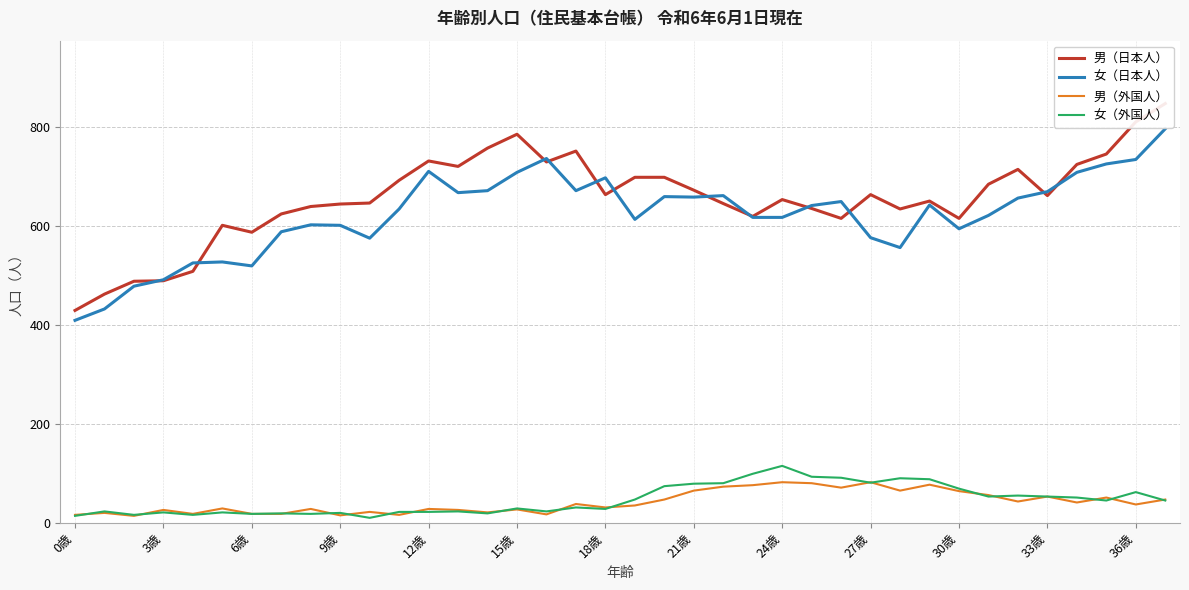

True or false: 女（日本人） and 女（外国人） intersect in this chart.

False